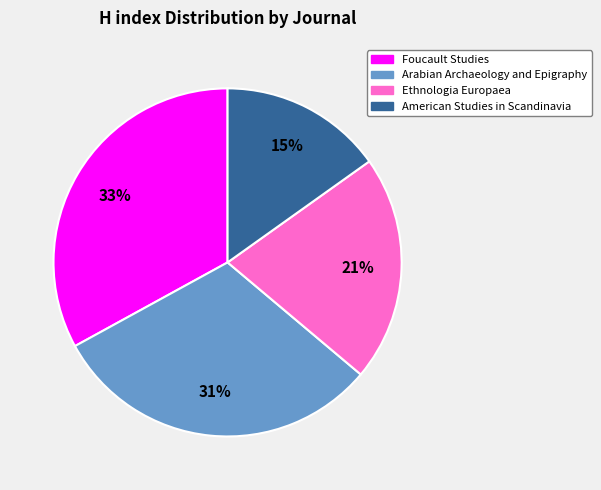

The Arabian Archaeology and Epigraphy slice represents 24% of the pie. True or false?

False